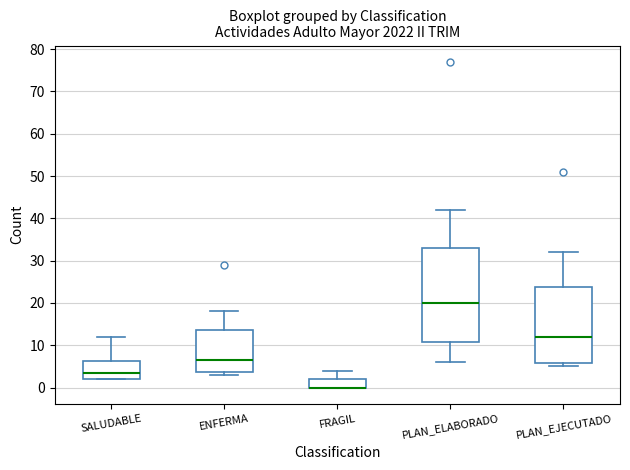

Reading left to right, read every box against the y-axis: the position of its median line, the range the box covers, and the ends of its whiskers. The values are not printed on the chart, so give them approximately, as read against the axis.

SALUDABLE: median 4, box 2 to 6, whiskers 2 to 12
ENFERMA: median 7, box 4 to 14, whiskers 3 to 18
FRAGIL: median 0 (drawn on the box's lower edge), box 0 to 2, whiskers 0 to 4
PLAN_ELABORADO: median 20, box 11 to 33, whiskers 6 to 42
PLAN_EJECUTADO: median 12, box 6 to 24, whiskers 5 to 32